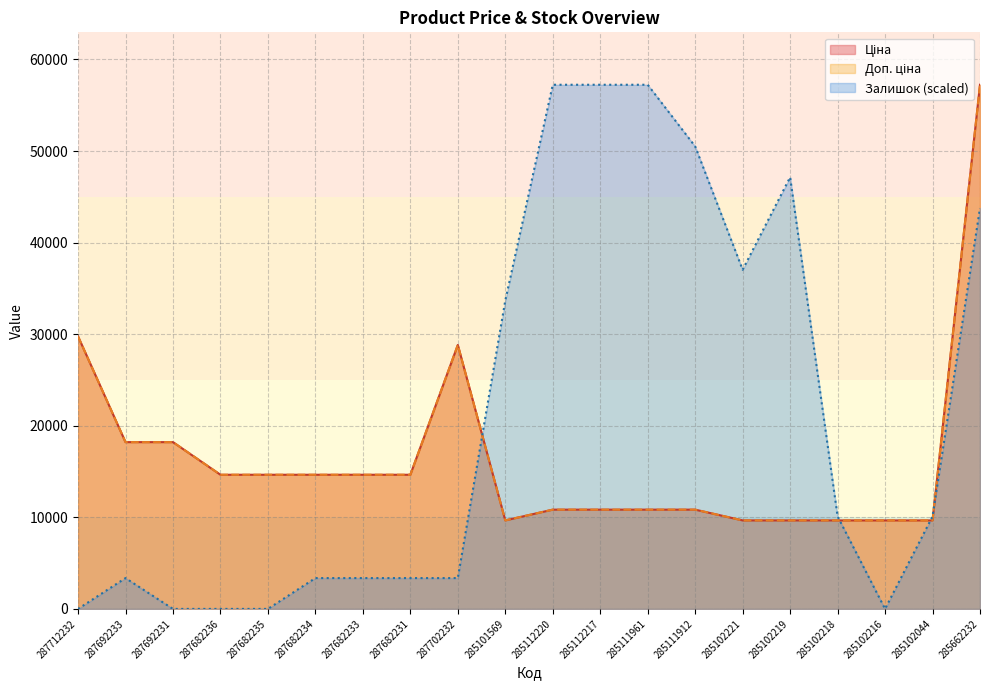

Which series changed the most between 287692231 and 287682233?

Ціна